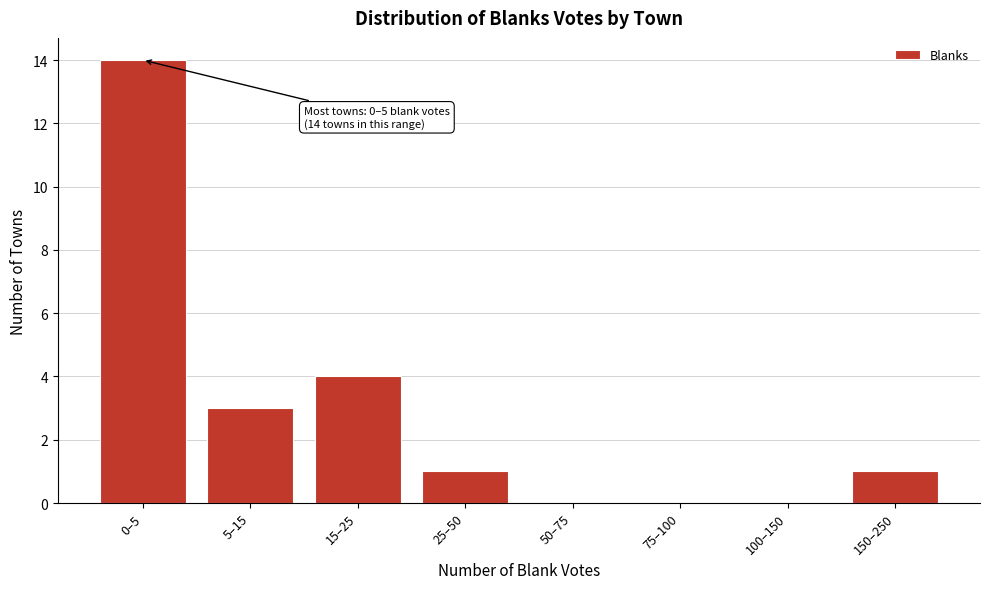

Reading right to left, what are all the values shown in this chart?

150–250=1	100–150=0	75–100=0	50–75=0	25–50=1	15–25=4	5–15=3	0–5=14